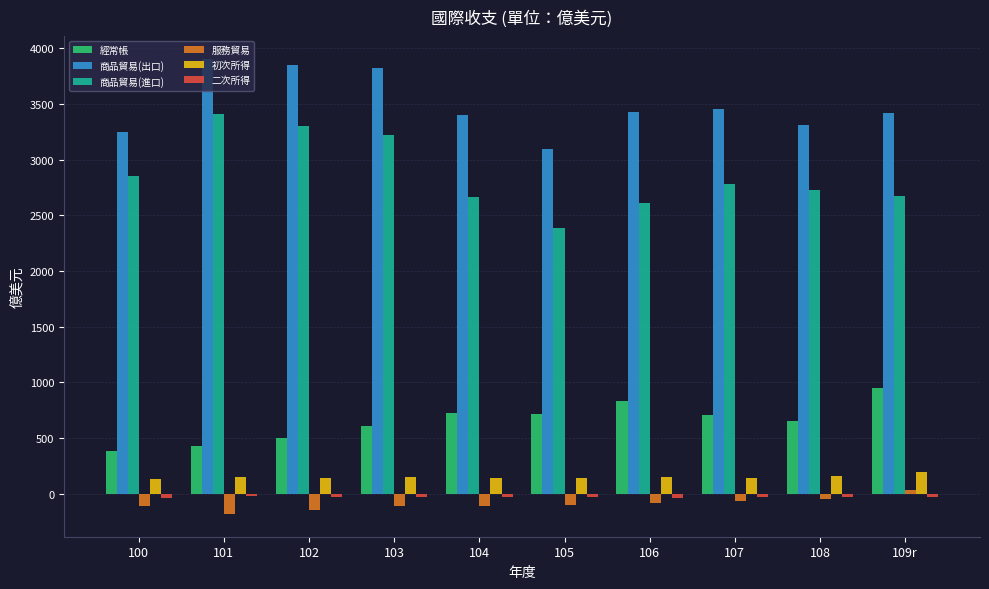

Which series has the largest range (max minus min)?

商品貿易(進口)